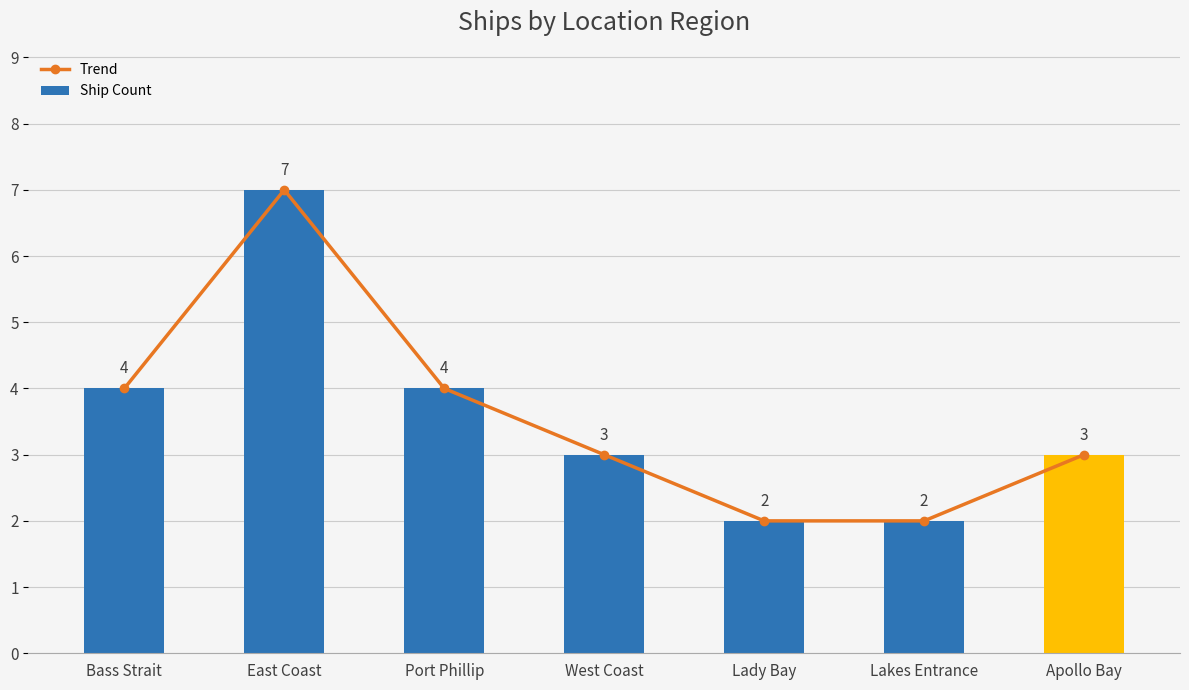

Is it true that Trend equals 2 at Lady Bay?

True